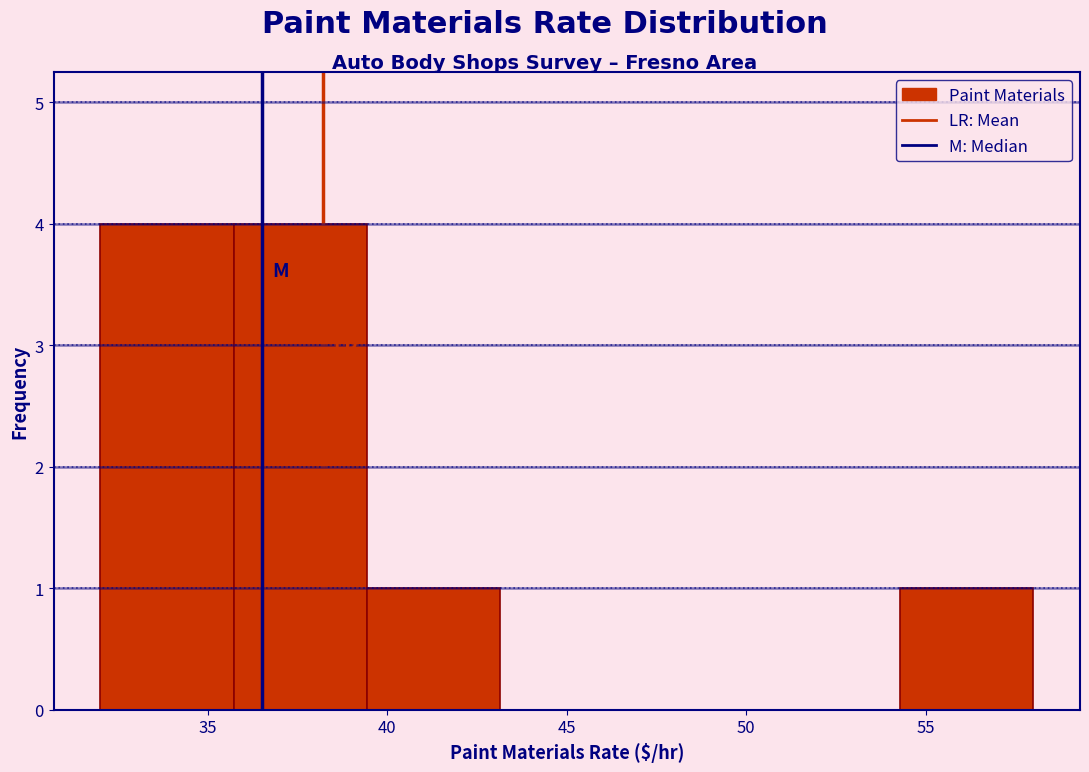

How tall is the bar that spans 39.5 to 43.0 on the x-axis? Neither the bar edges nor the heights are printed on the chart, so give them approximately, as read against the axes.

1